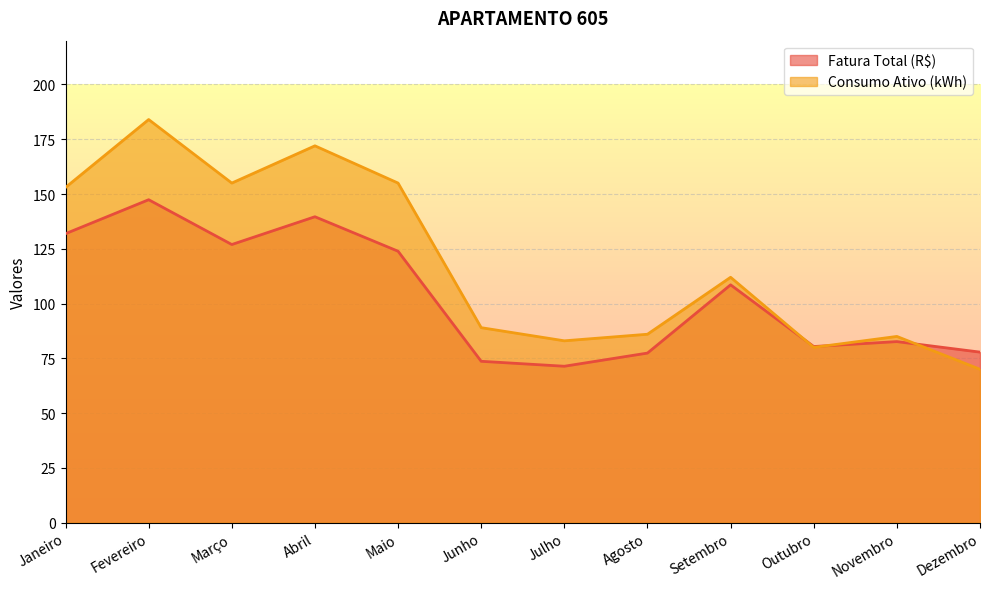

How many lines are shown in the chart?

2